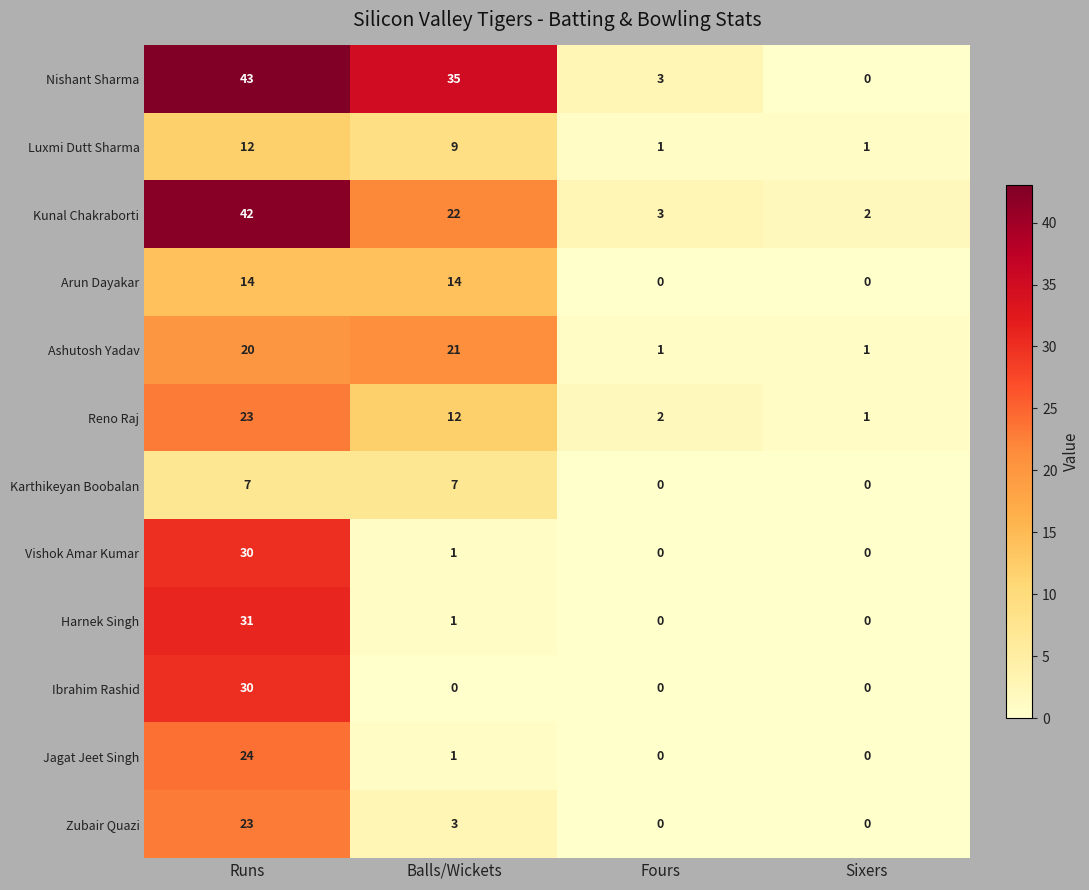

The value of Jagat Jeet Singh at Sixers is 0. True or false?

True